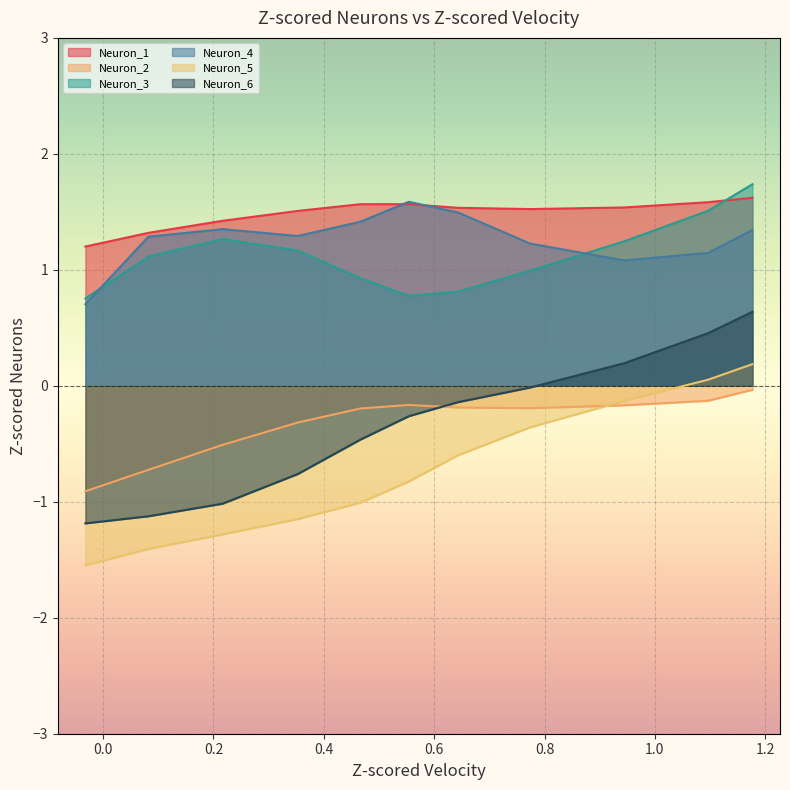

What is the average value of the Neuron_5 series?

-0.7